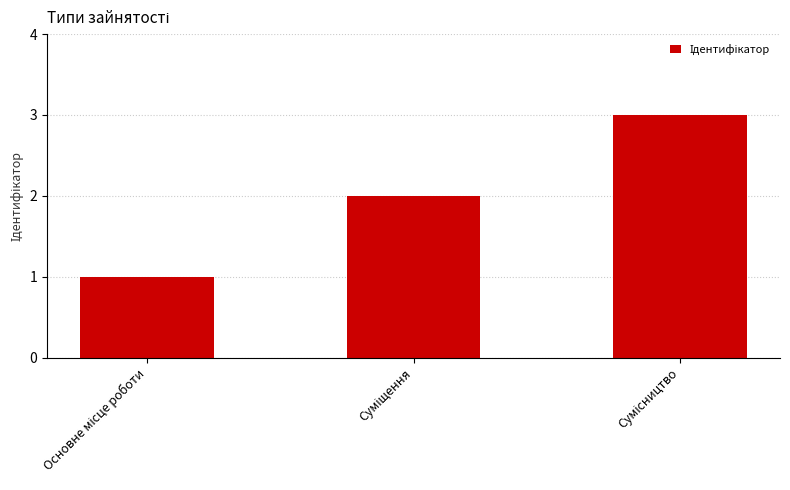

What is the smallest value displayed?

1